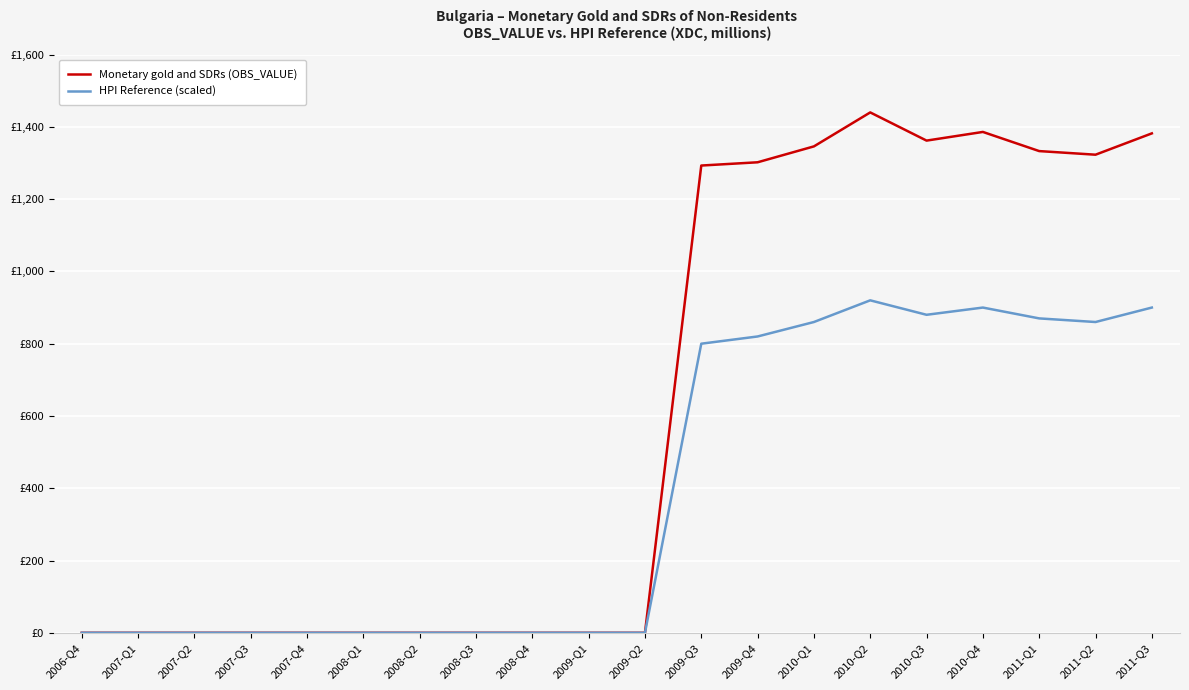

At 2010-Q2, list the series in order from largest to smallest.

Monetary gold and SDRs (OBS_VALUE), HPI Reference (scaled)